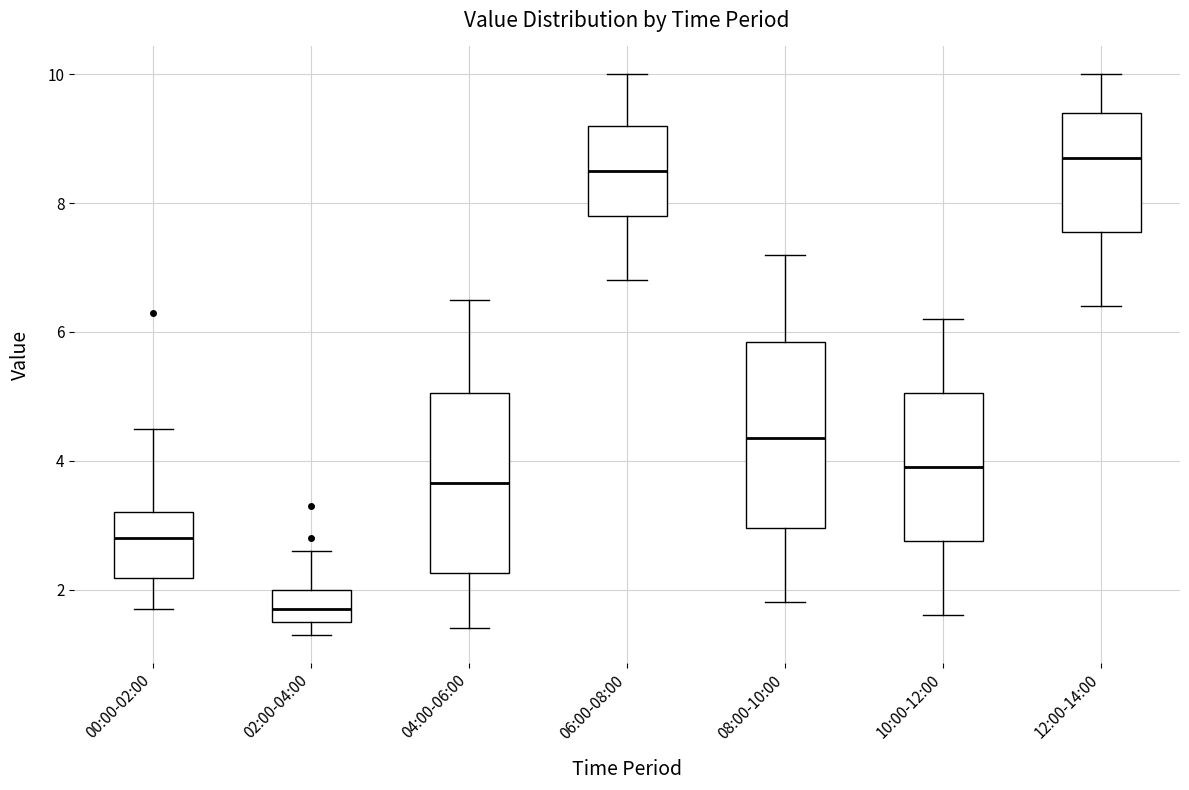

Where does the median line of the box for 04:00-06:00 sit on the y-axis? The values are not printed on the chart, so give them approximately, as read against the axis.

3.6